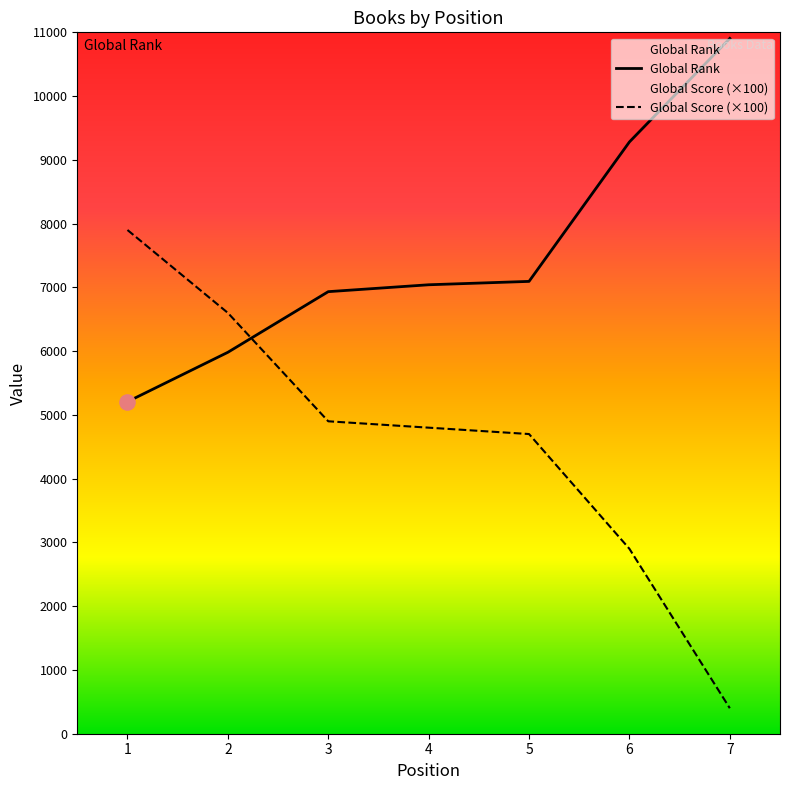

What is the total value across all series at 5?

11794